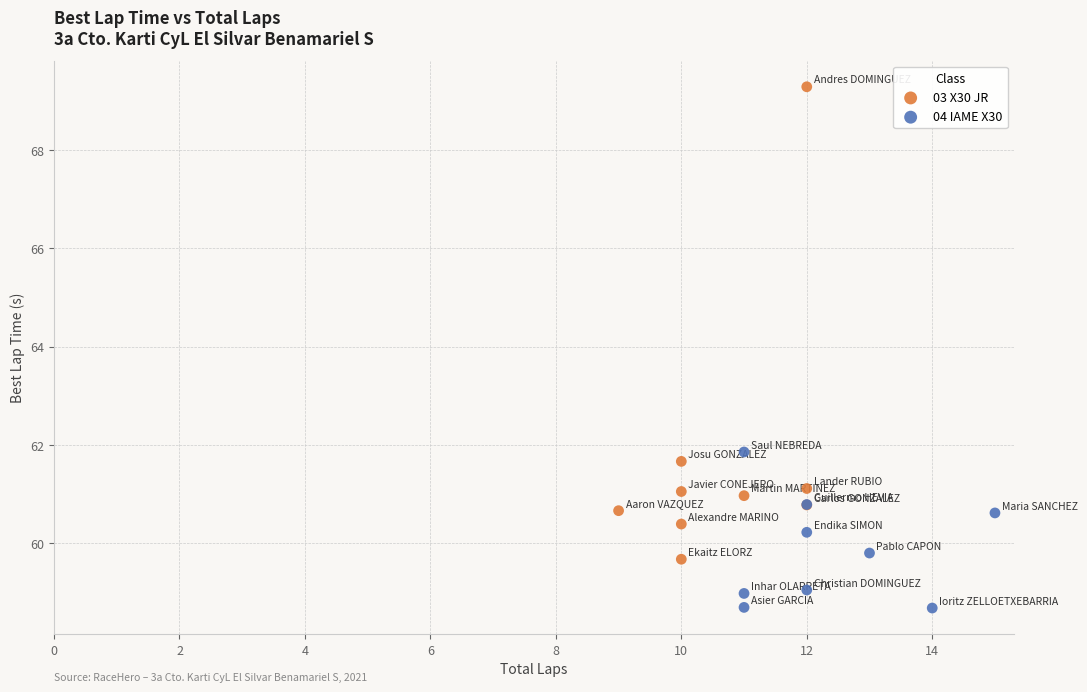

Which series contains the lowest Y value?

04 IAME X30